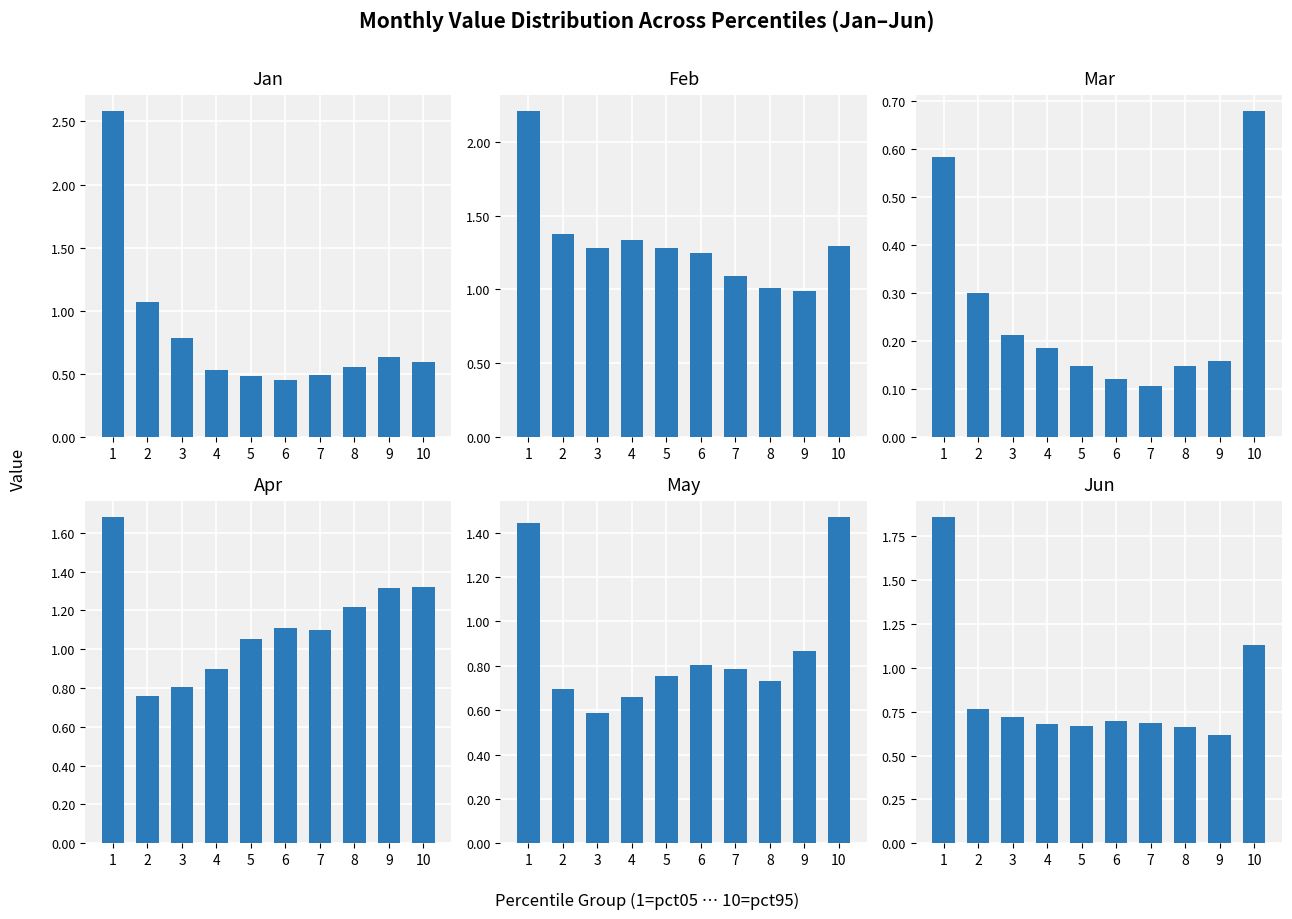

What is the average value of the May series?

0.9